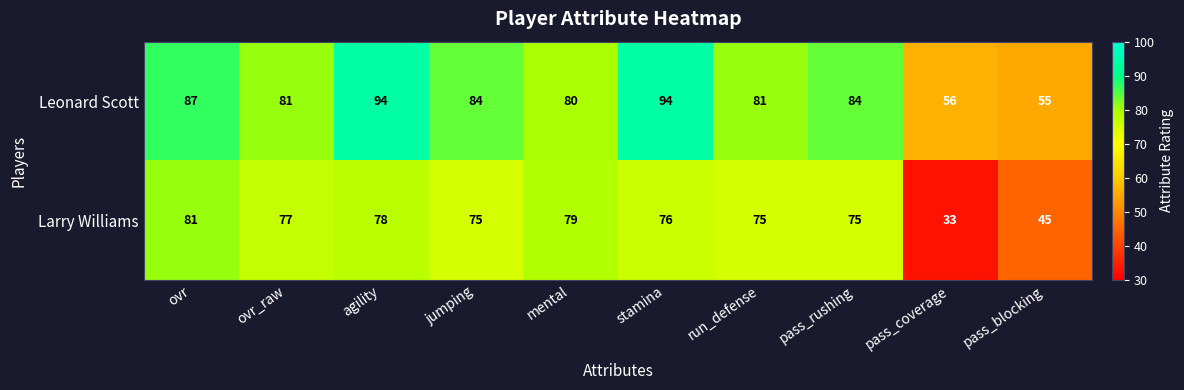

What is the total value across all series at pass_blocking?

100